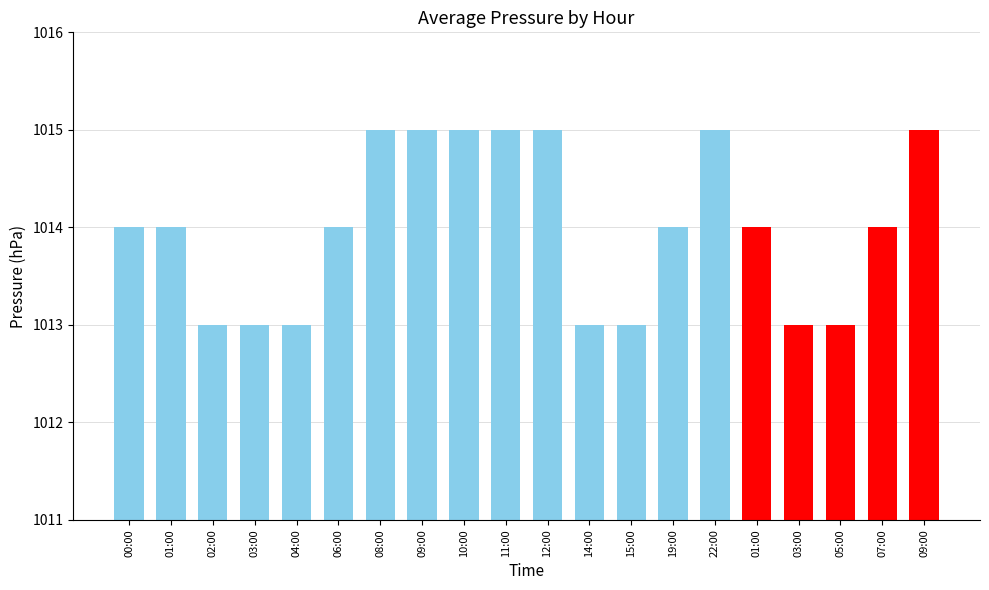

Reading left to right, what are all the values shown in this chart?

1014	1014	1013	1013	1013	1014	1015	1015	1015	1015	1015	1013	1013	1014	1015	1014	1013	1013	1014	1015